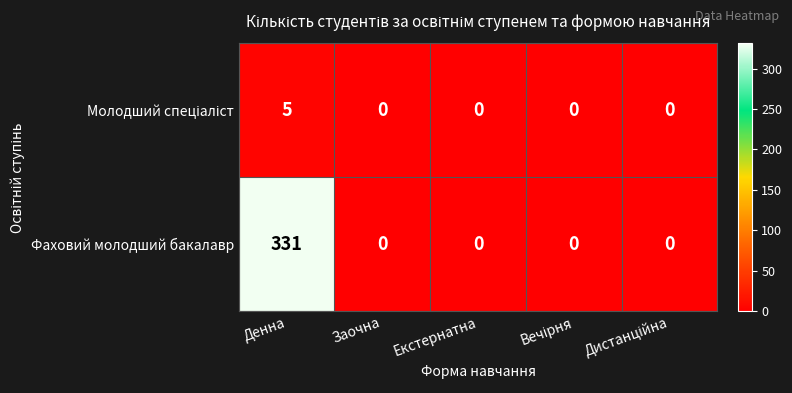

Which series has the widest spread of values?

Фаховий молодший бакалавр